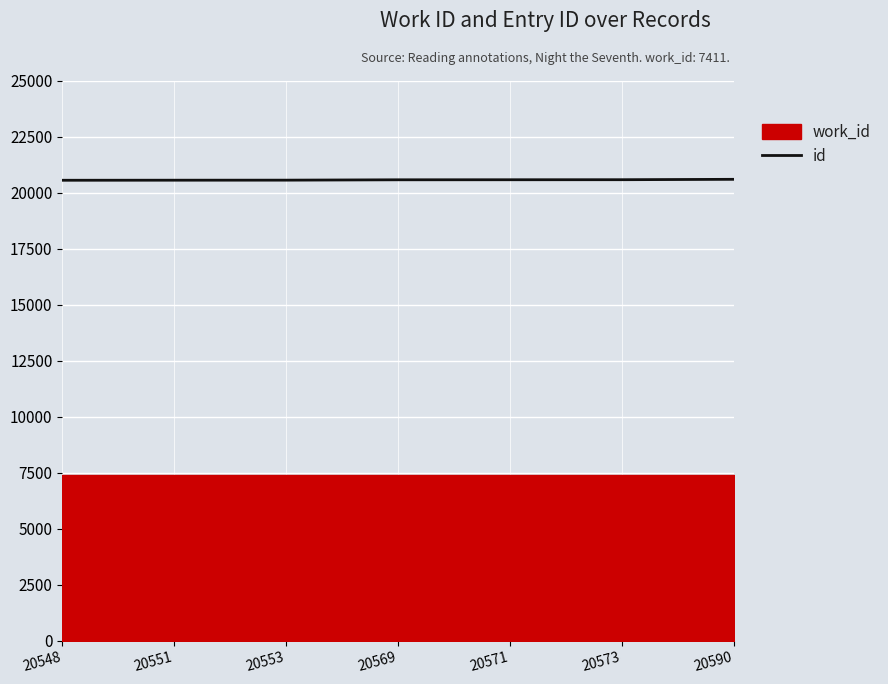

Which label corresponds to the largest value in the chart?

20590